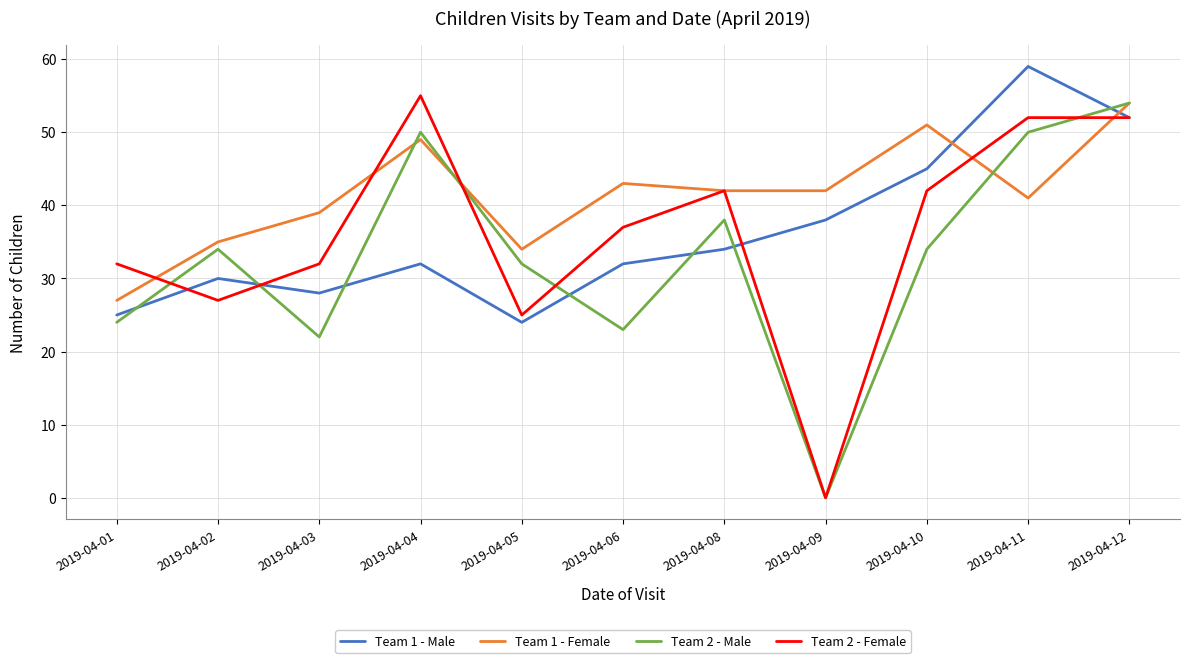

True or false: Team 1 - Male and Team 2 - Male intersect in this chart.

True